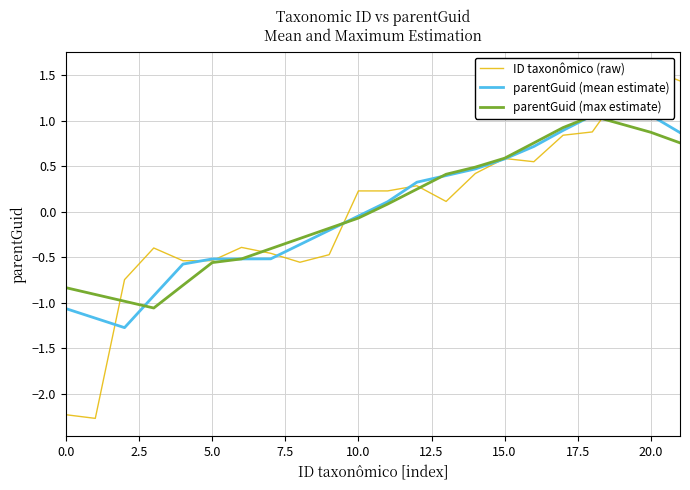

How many values in the parentGuid (max estimate) series exceed 0?

11